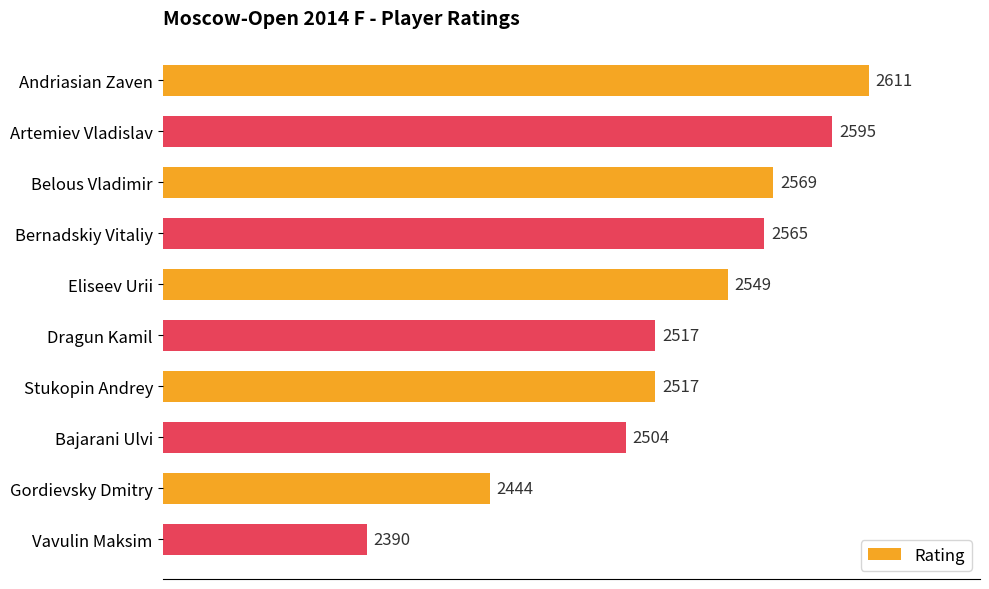

True or false: the data shows 2390 at Vavulin Maksim.

True